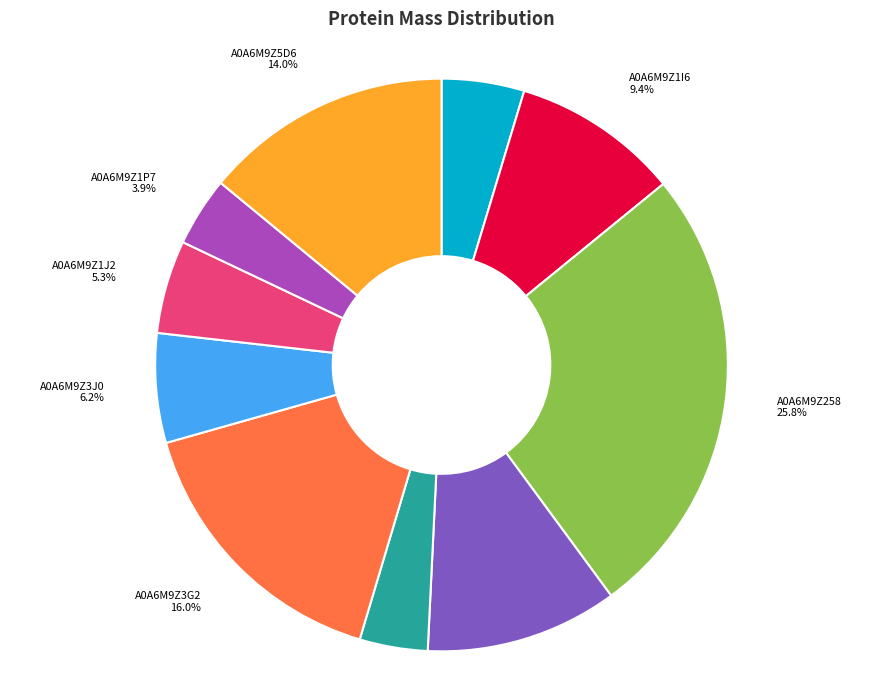

Does any single category account for the majority?

No